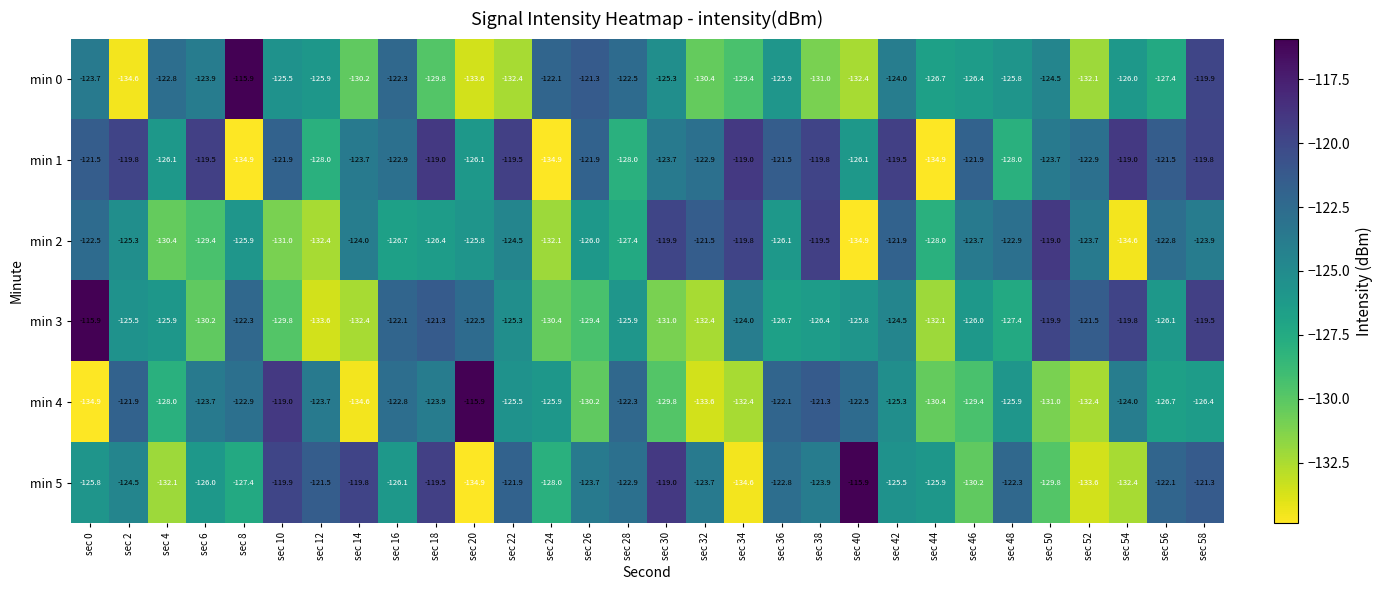

Rank the series at sec 52 from highest to lowest value.

min 3, min 1, min 2, min 0, min 4, min 5